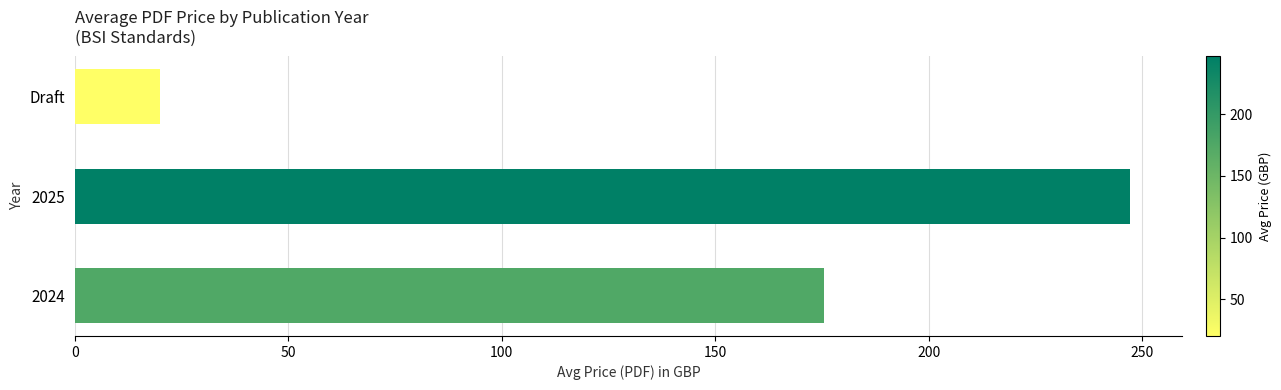

Rank the categories by value from highest to lowest.

2025, 2024, Draft